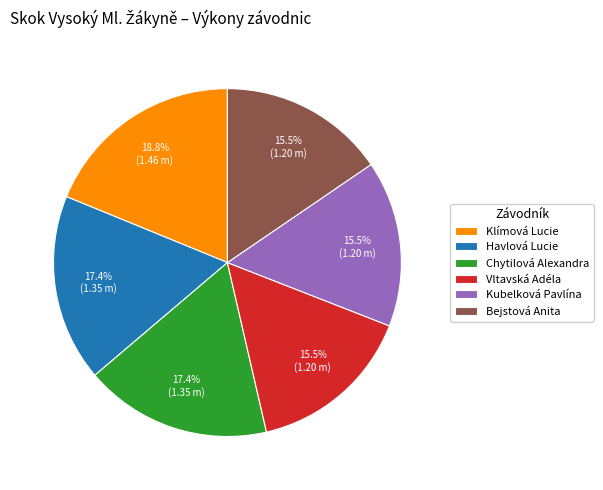

Does any single category account for the majority?

No